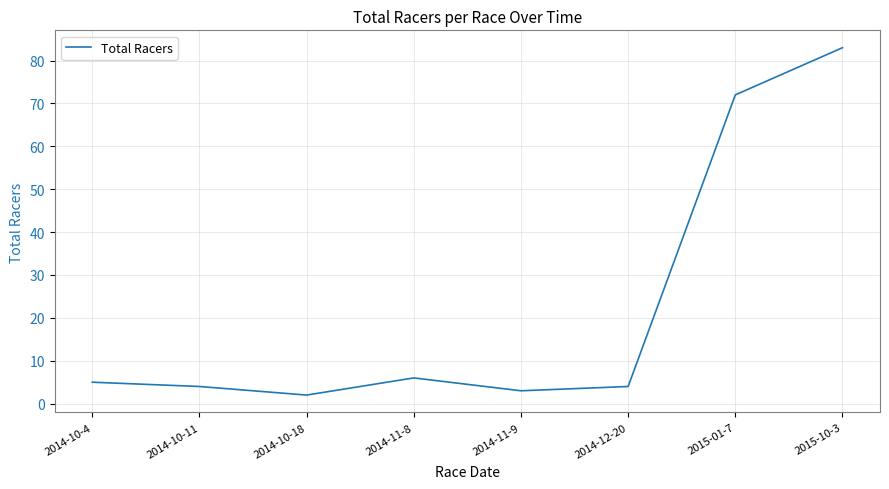

How many values are below 5?

4